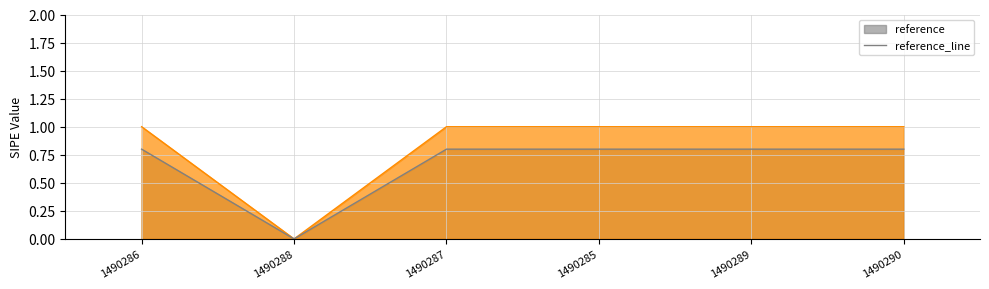

What is the sum of all values?

4.0